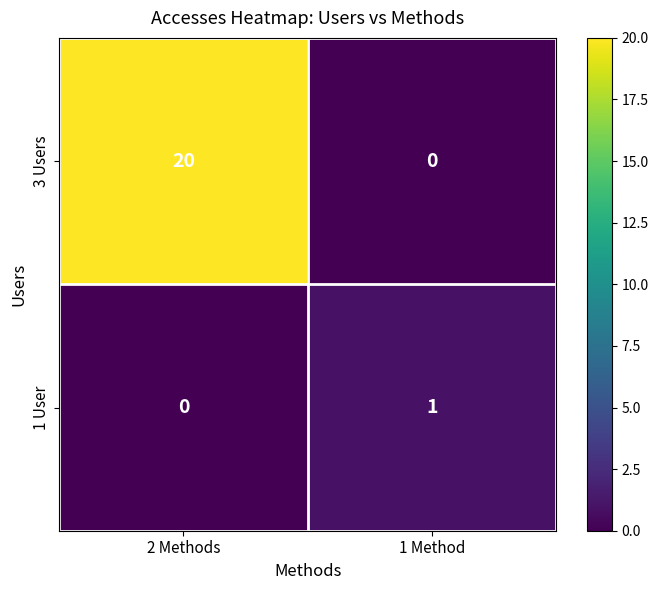

How many series are shown in this chart?

2